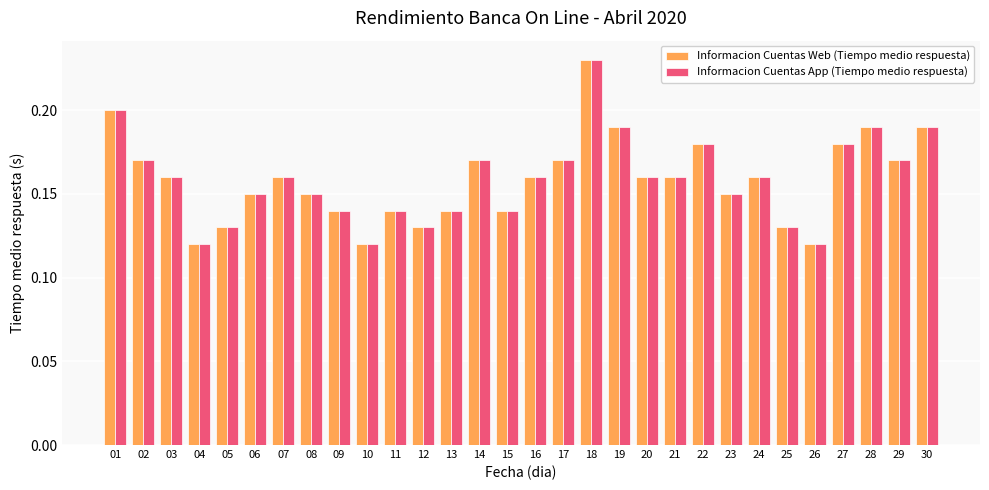

True or false: Informacion Cuentas Web (Tiempo medio respuesta) has a value of 0.0 at 05.

False